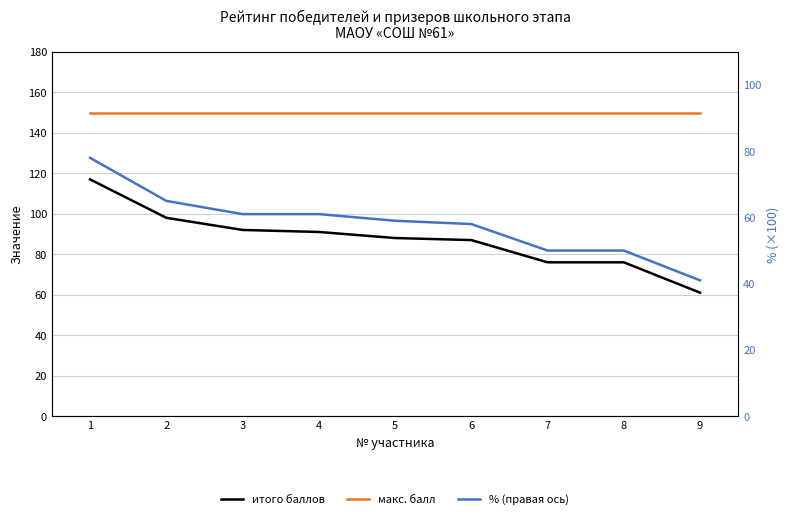

Which series has the largest total across all categories?

макс. балл